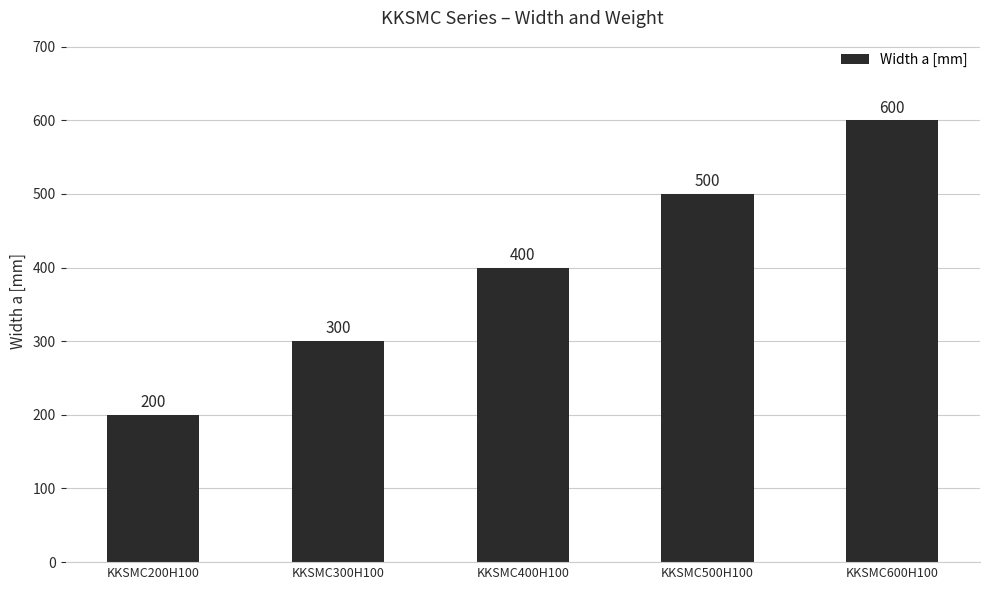

What is the difference between the second highest and second lowest values?

200